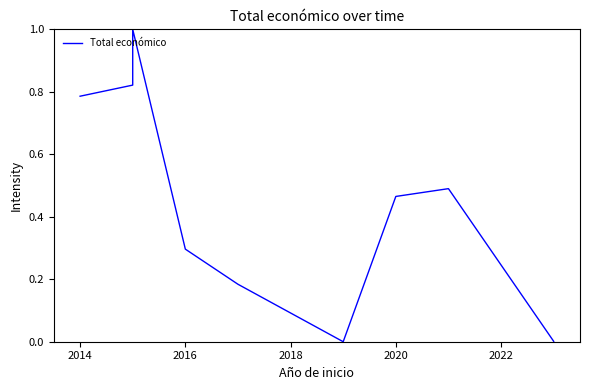

What position from the right is 2016?

7